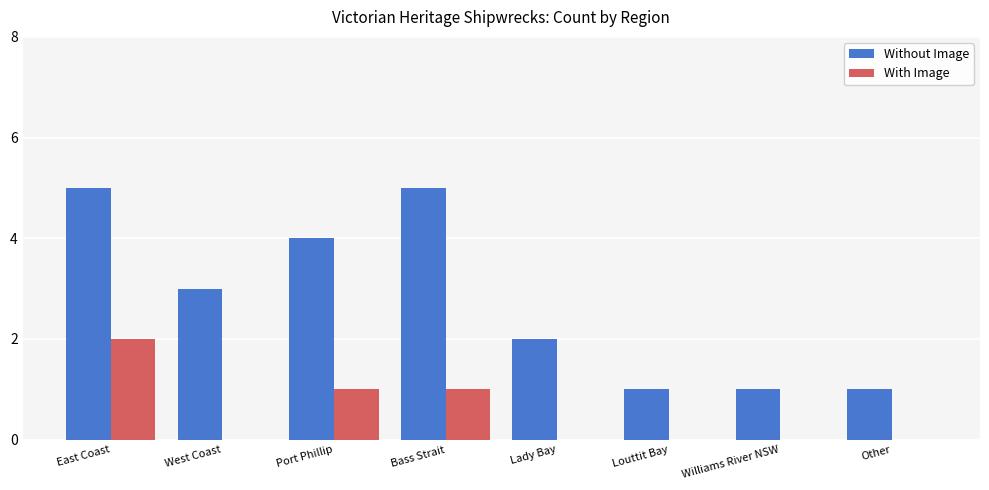

True or false: Without Image has a value of 1 at Bass Strait.

False